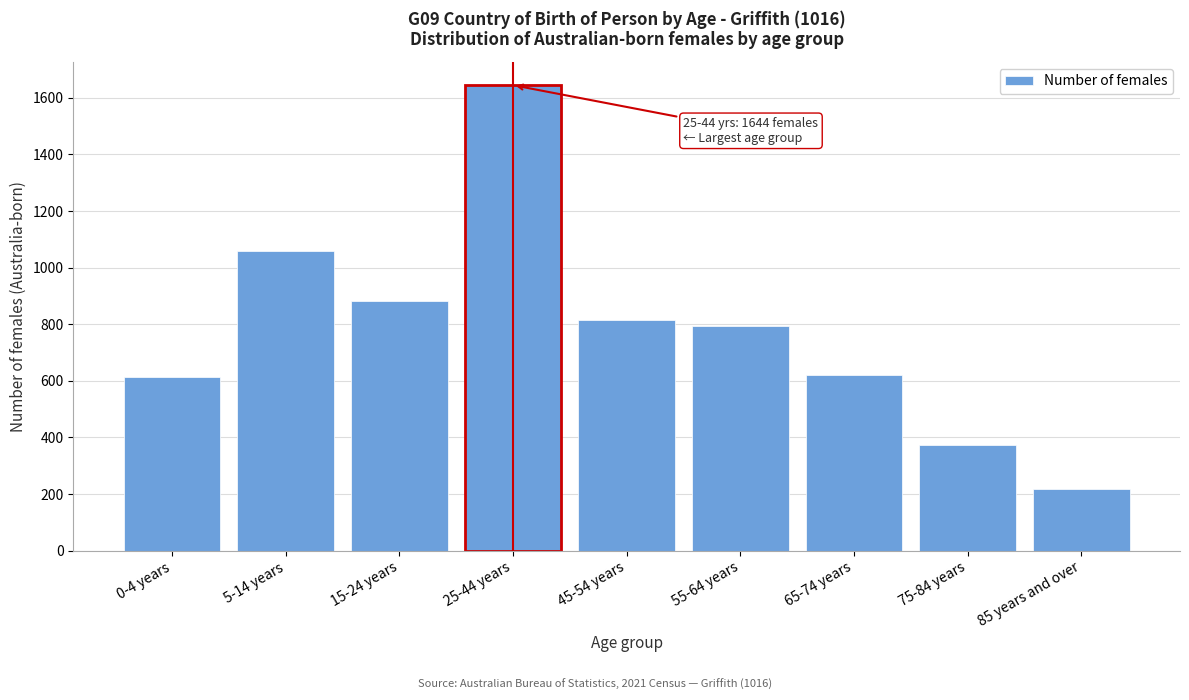

Reading right to left, extract all data points from this chart.

217	374	621	792	816	1644	883	1060	613